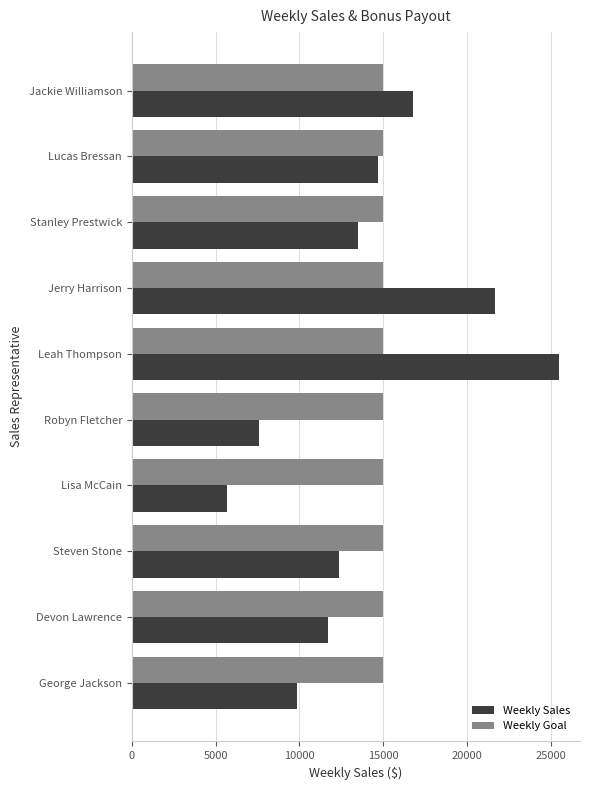

Is the value of Weekly Goal at Steven Stone greater than the value of Weekly Sales at Leah Thompson?

No